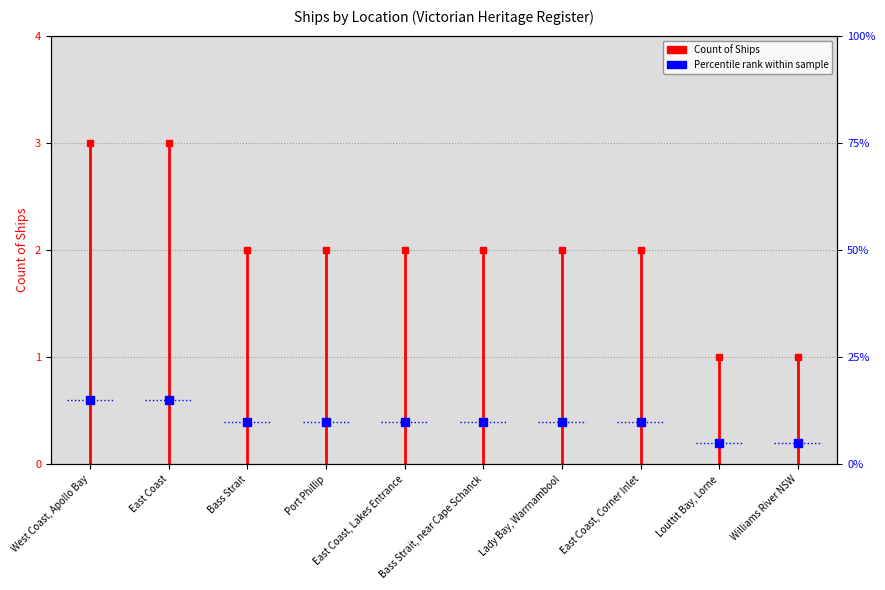

How many lines are shown in the chart?

1